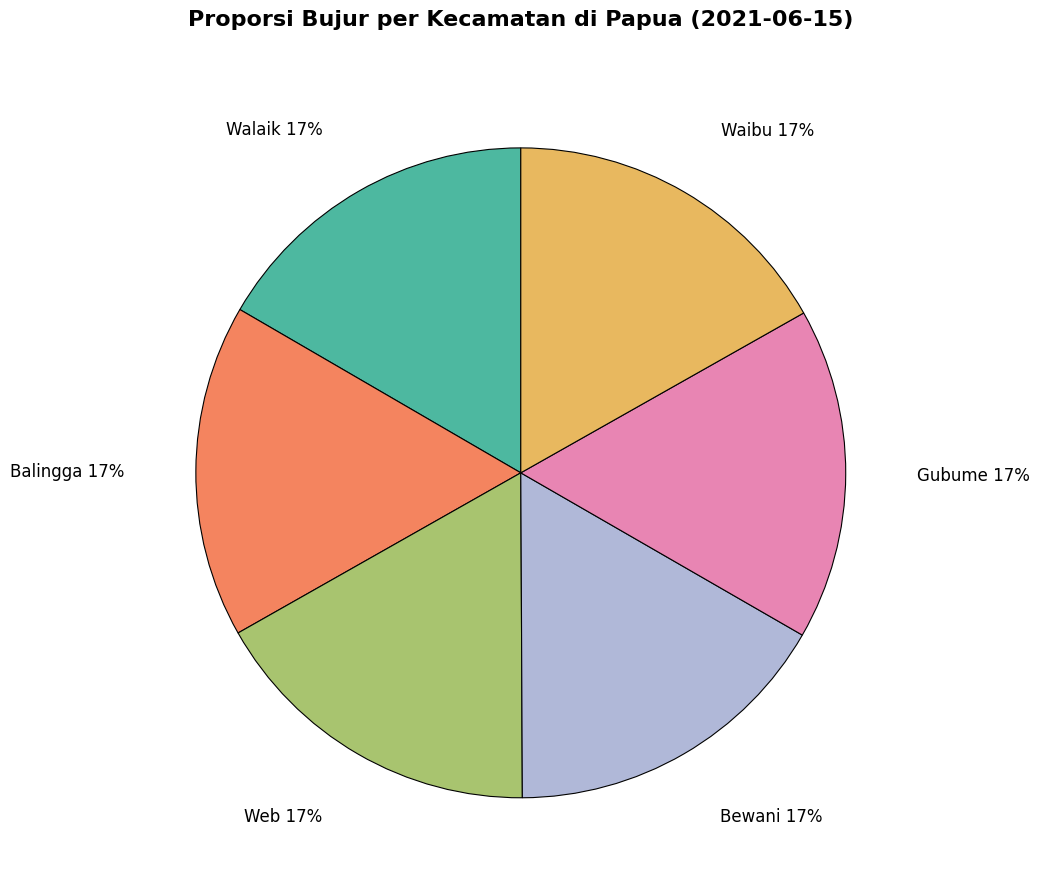

How many segments does this pie chart have?

6